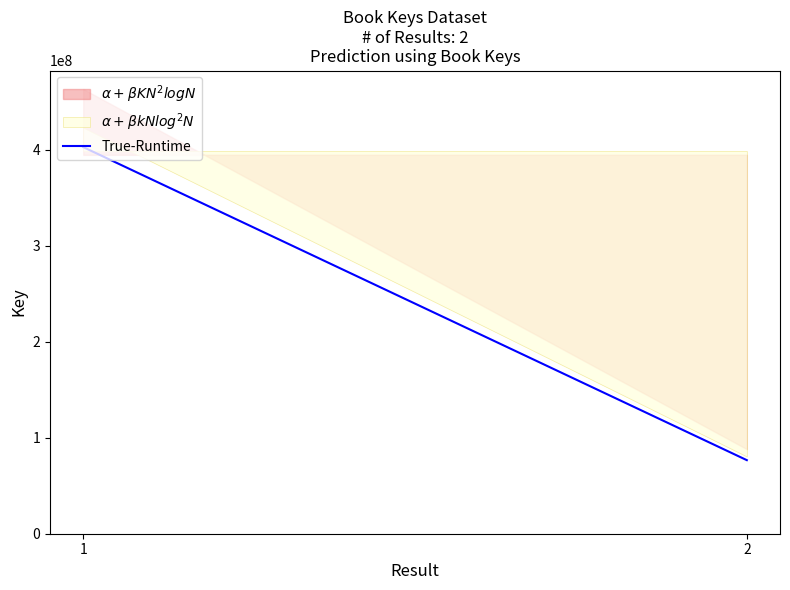

Which category has the lowest value across all series?

2